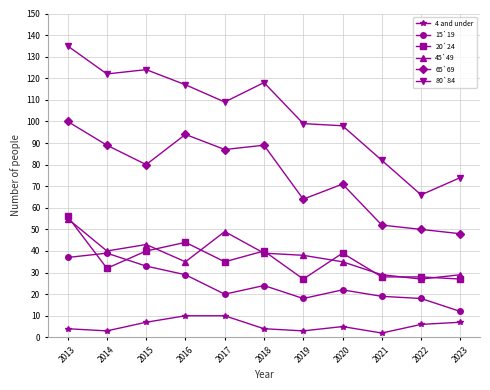

What is the average value of the 20`24 series?

36